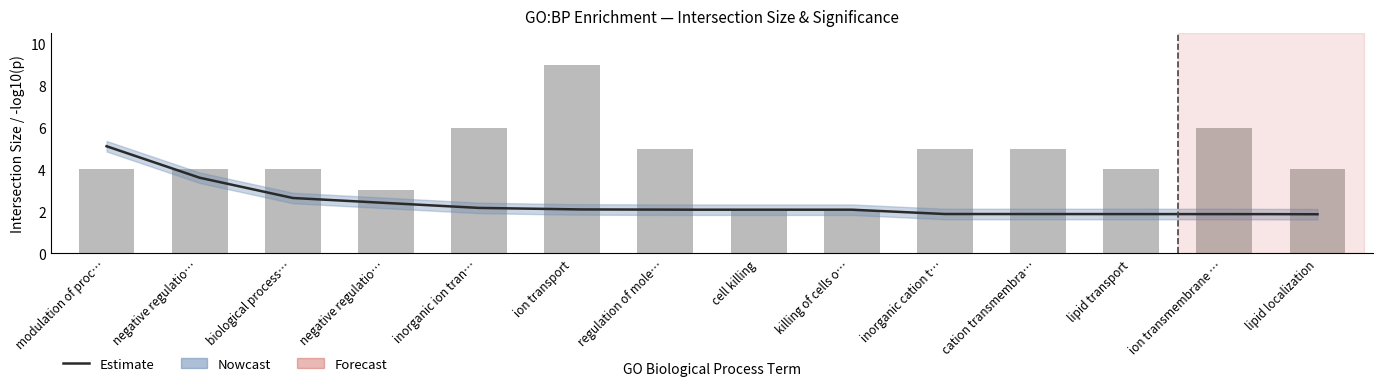

Is it true that the value at cell killing is 2?

True